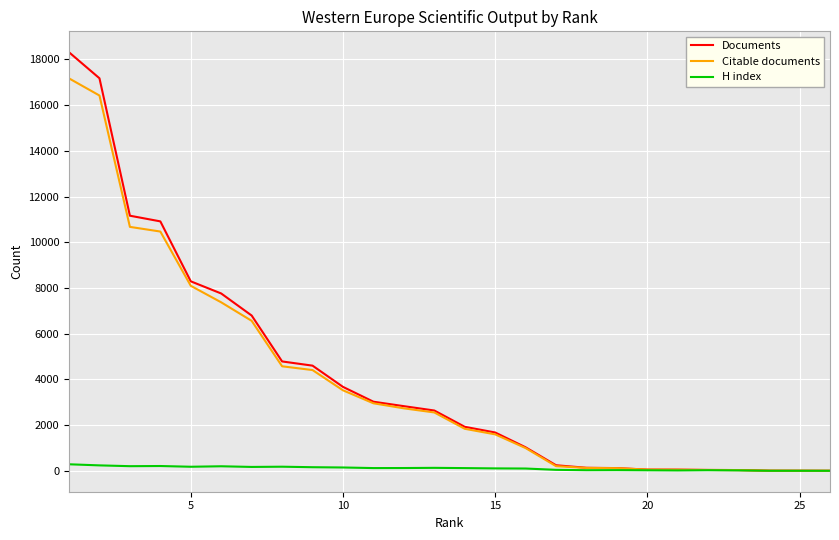

Which series has the widest spread of values?

Documents